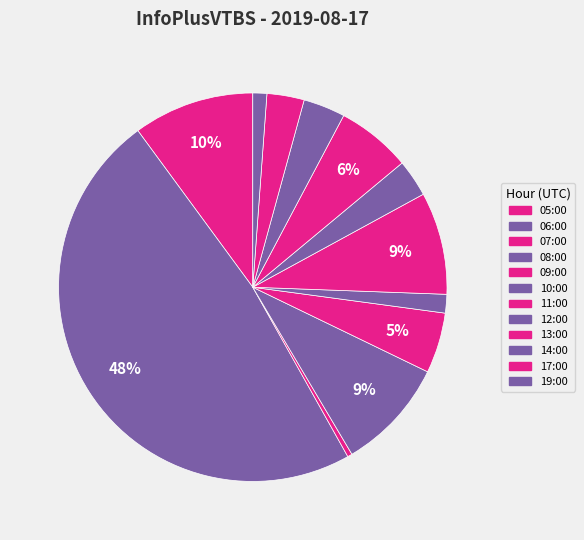

To the nearest percent, what is the difference between the 14:00 and 13:00 slice percentages?

3%